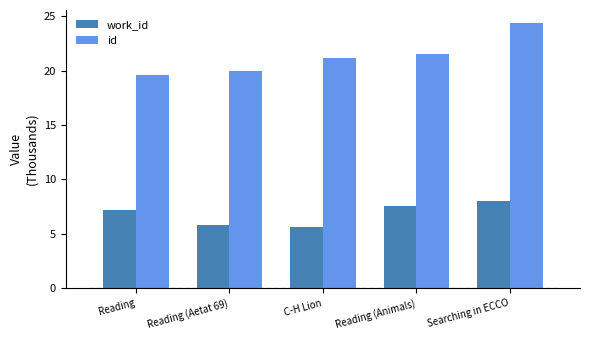

Reading left to right, transcribe all the data shown in this chart.

work_id: Reading=7.2	Reading (Aetat 69)=5.8	C-H Lion=5.7	Reading (Animals)=7.5	Searching in ECCO=8.0
id: Reading=19.6	Reading (Aetat 69)=20.0	C-H Lion=21.1	Reading (Animals)=21.6	Searching in ECCO=24.3